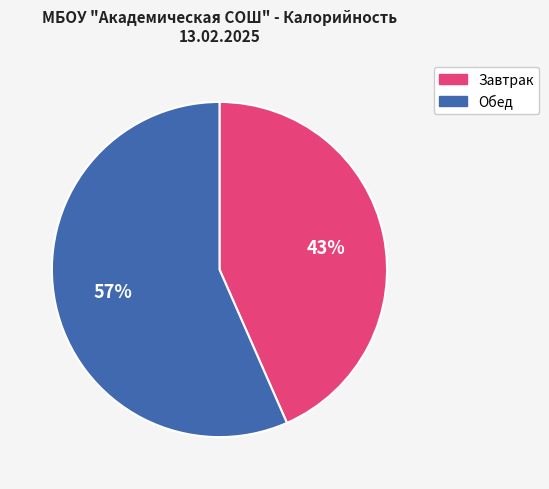

Is the sum of Завтрак and Обед greater than half?

Yes